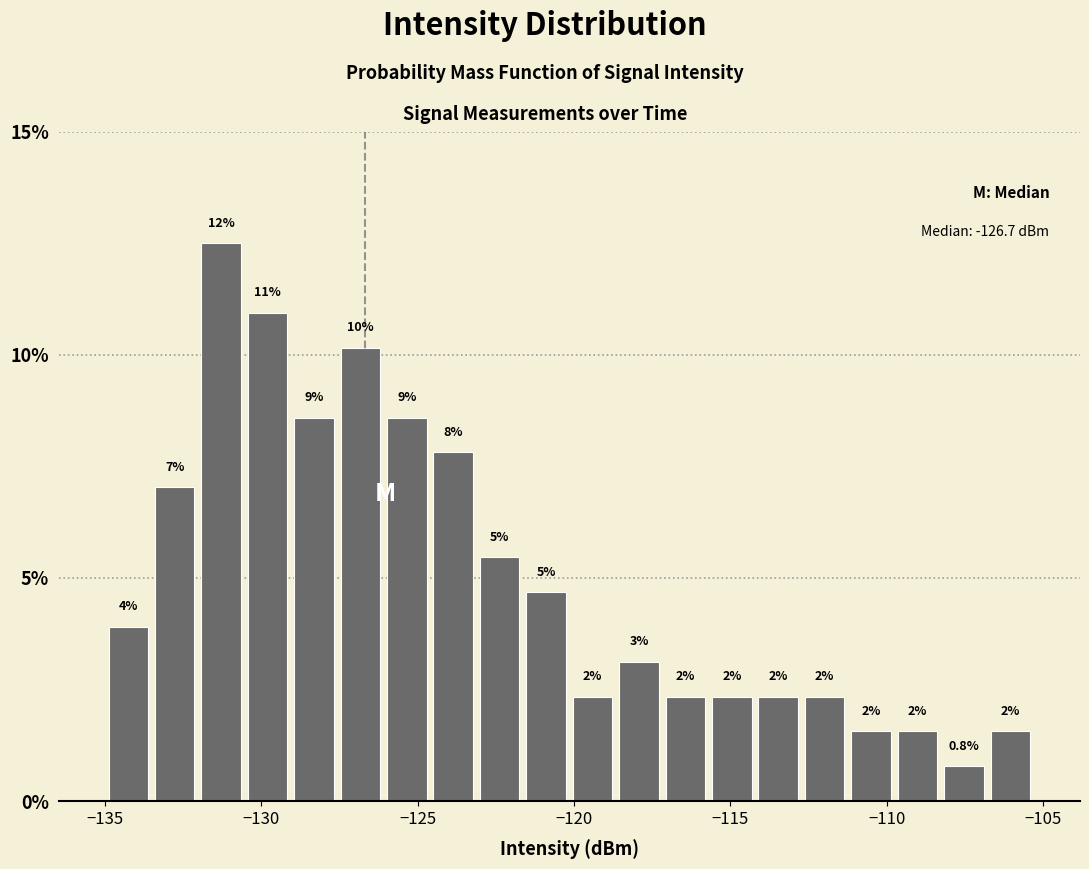

Read against the x-axis, roughly where is the centre of the tallest bar?

-131.5